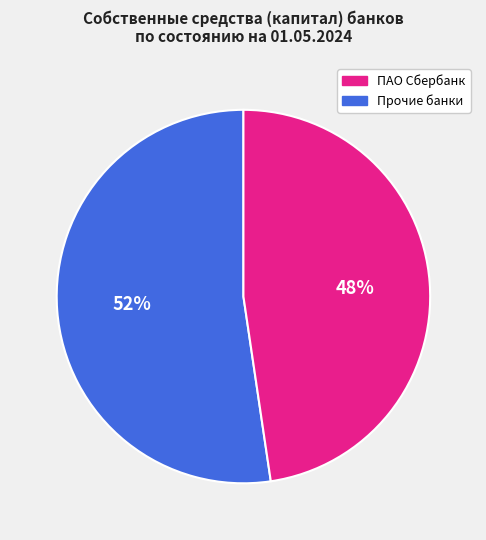

Is there any slice that represents more than half of the pie?

Yes